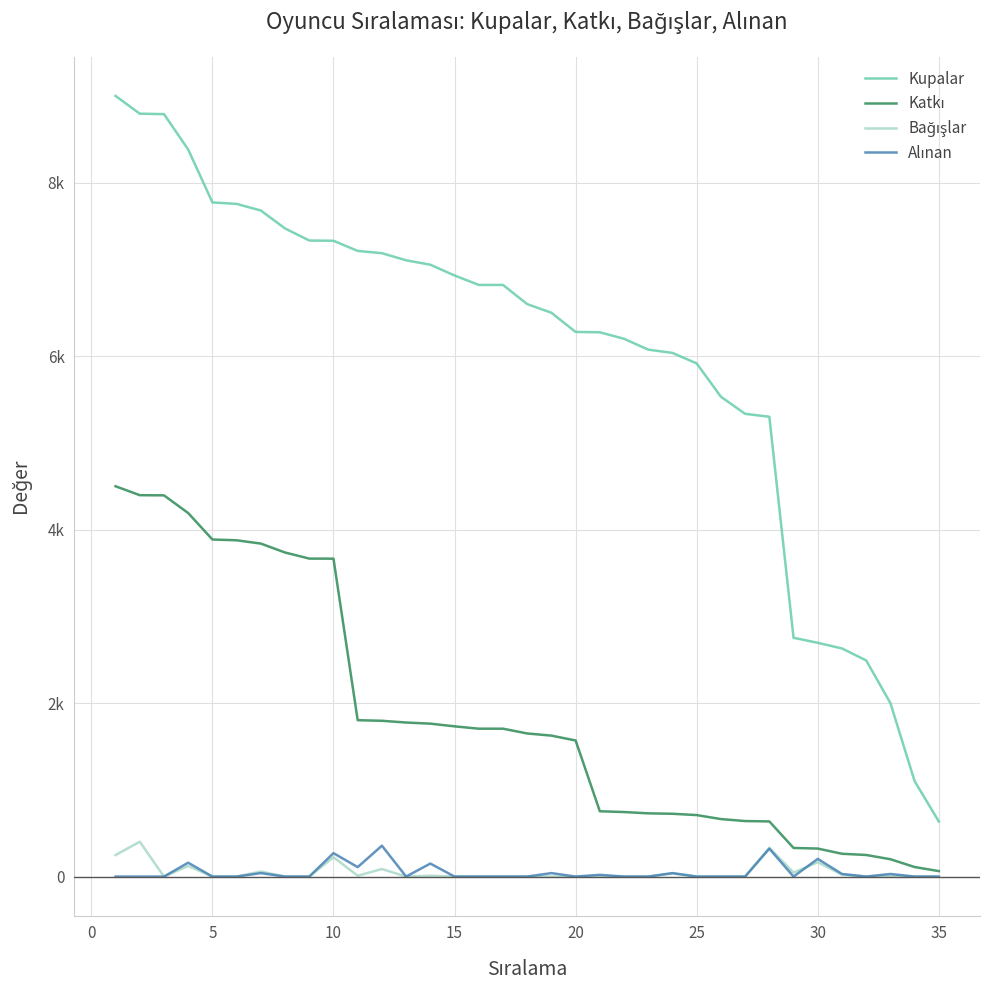

Is this an area chart (filled region under the line)?

No